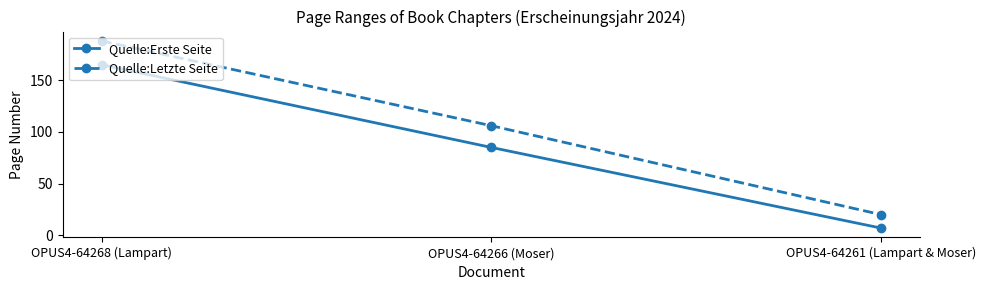

The Quelle:Erste Seite series shows 293 at OPUS4-64268 (Lampart). True or false?

False